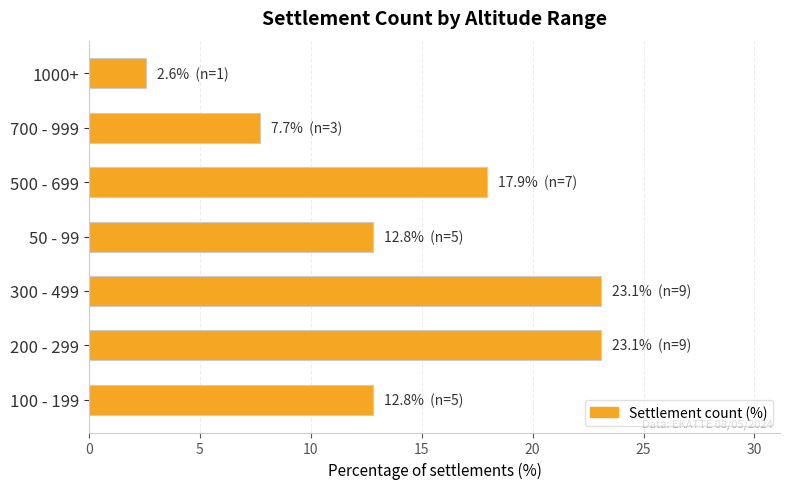

How many data points are above 12?

5